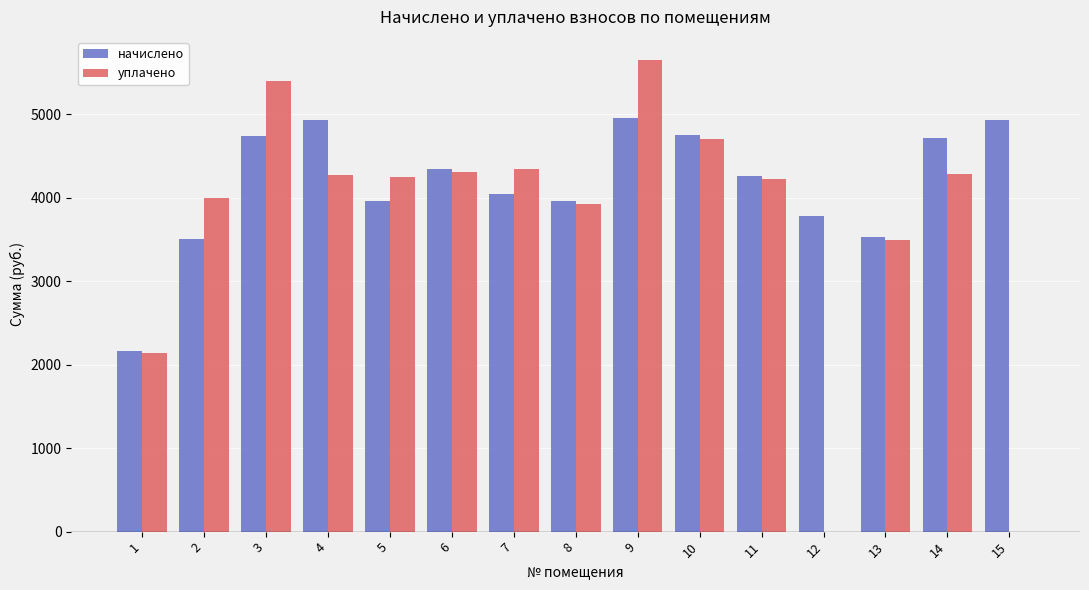

What is the greatest value displayed?

5645.7